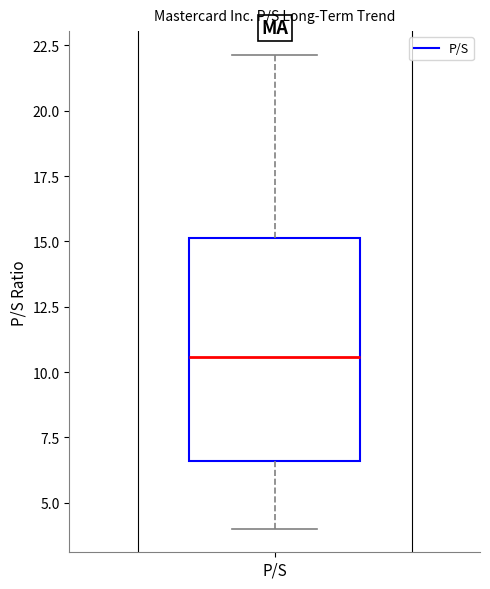

Read this box plot against the y-axis: the position of the median line, the range covered by the box, and the ends of both whiskers. The values are not printed on the chart, so give them approximately, as read against the axis.

median 10.5, box 6.5 to 15.0, whiskers 4.0 to 22.0